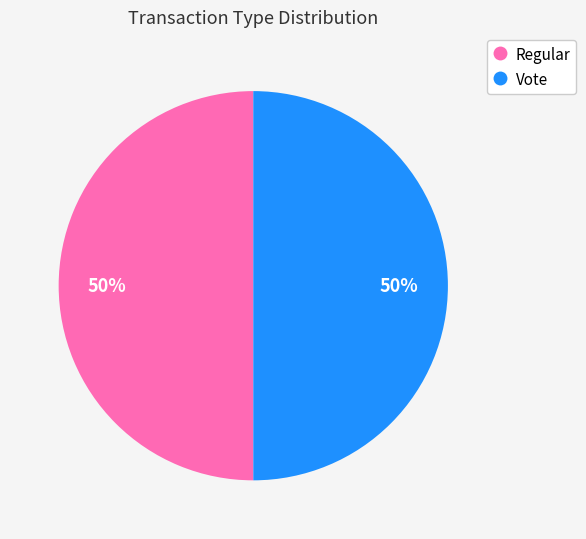

To the nearest percent, what percentage of the pie is Regular?

50%